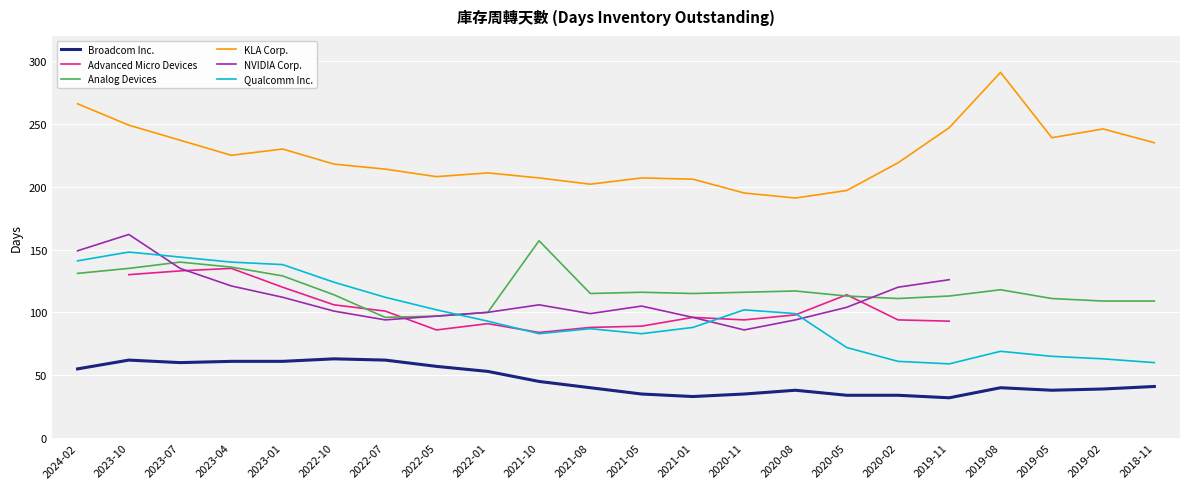

Which series changed the most between 2024-02 and 2021-01?

KLA Corp.